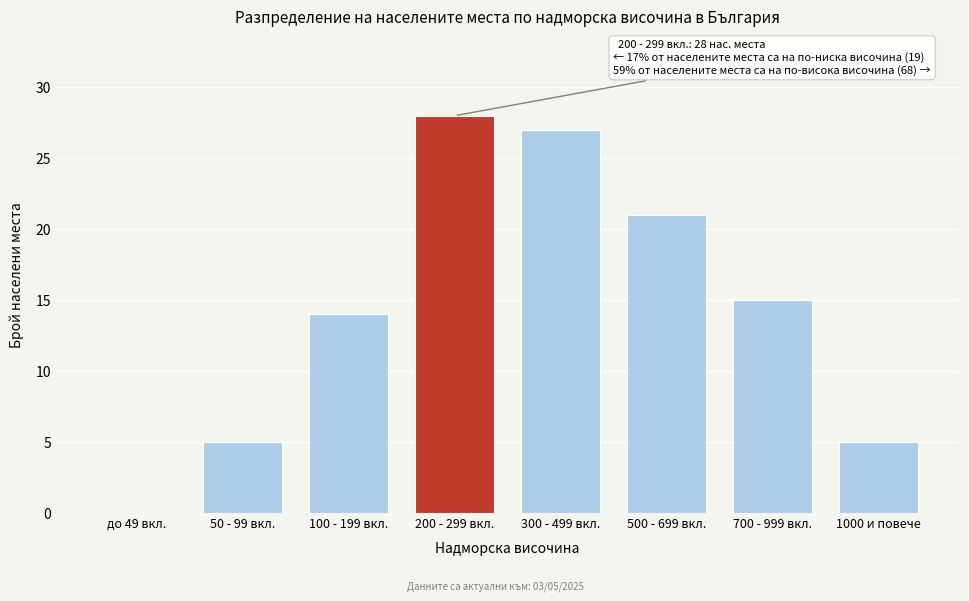

Reading left to right, transcribe all the data shown in this chart.

до 49 вкл.=0	50 - 99 вкл.=5	100 - 199 вкл.=14	200 - 299 вкл.=28	300 - 499 вкл.=27	500 - 699 вкл.=21	700 - 999 вкл.=15	1000 и повече=5